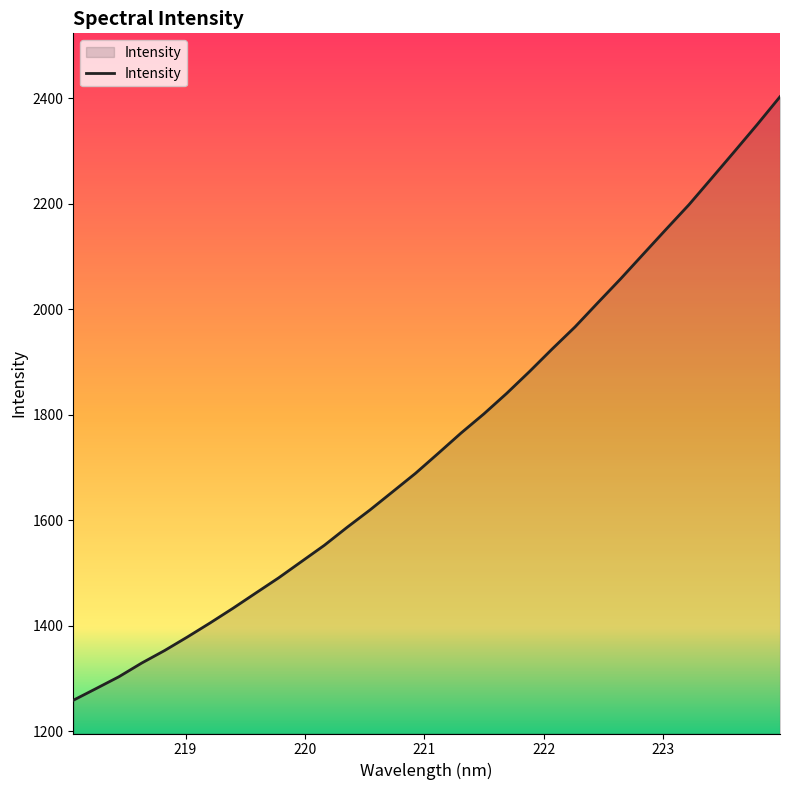

Reading left to right, extract all data points from this chart.

1259.0	1281.2	1303.6	1329.6	1353.2	1378.9	1405.6	1433.3	1462.2	1491.0	1521.8	1552.5	1586.6	1619.4	1654.1	1688.9	1726.9	1765.3	1801.6	1840.4	1881.7	1924.7	1966.3	2012.1	2057.4	2104.5	2151.4	2197.8	2248.2	2298.7	2349.9	2402.5